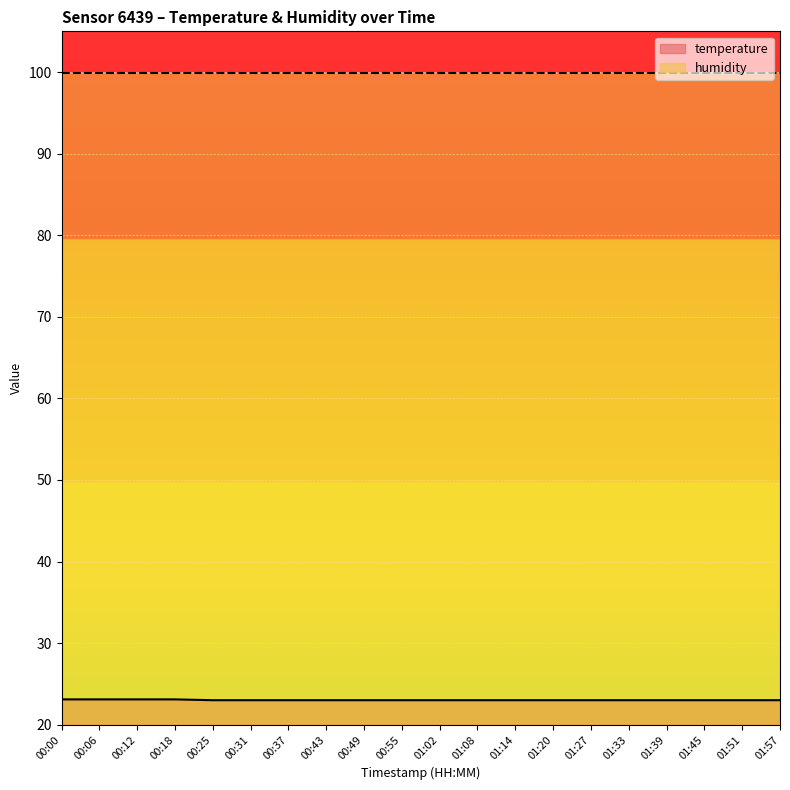

Where is the data nearest to the value 23?

00:25